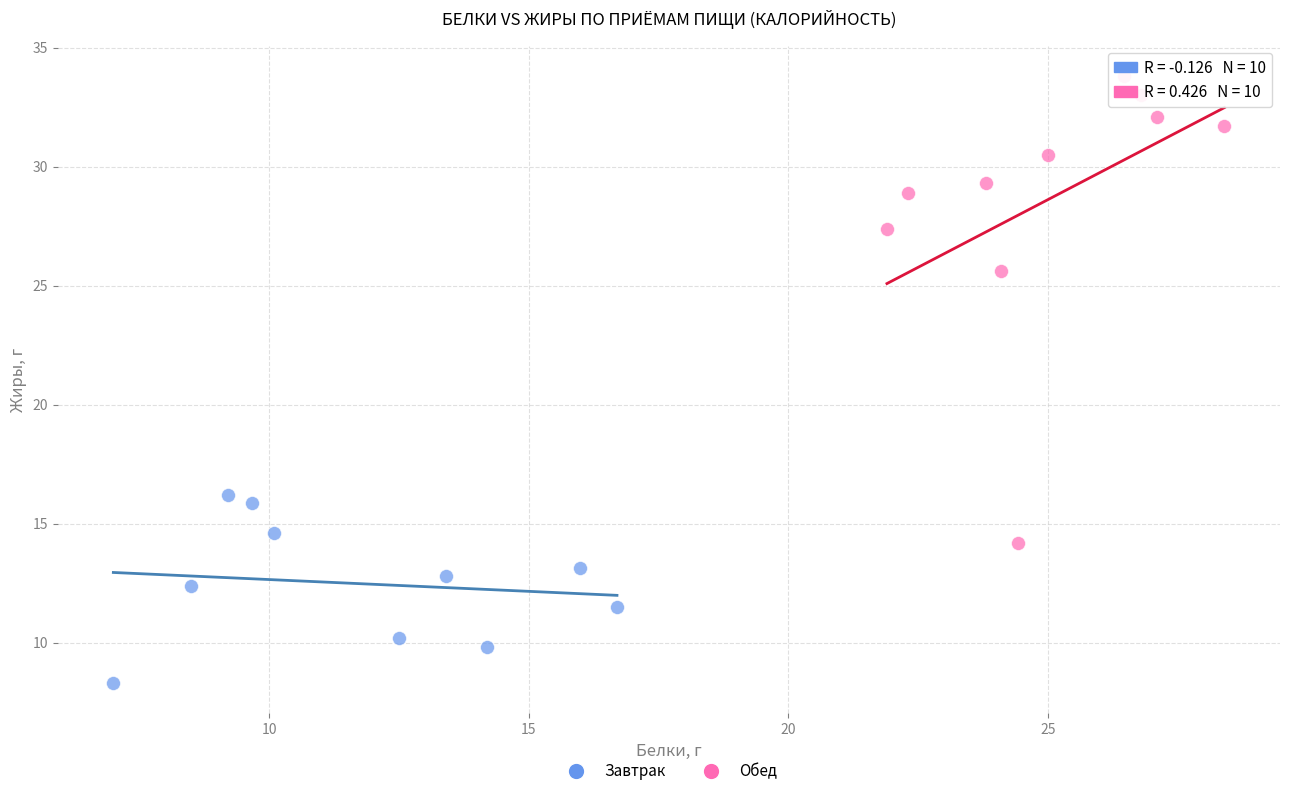

Which series has the largest Y range (max minus min)?

Обед